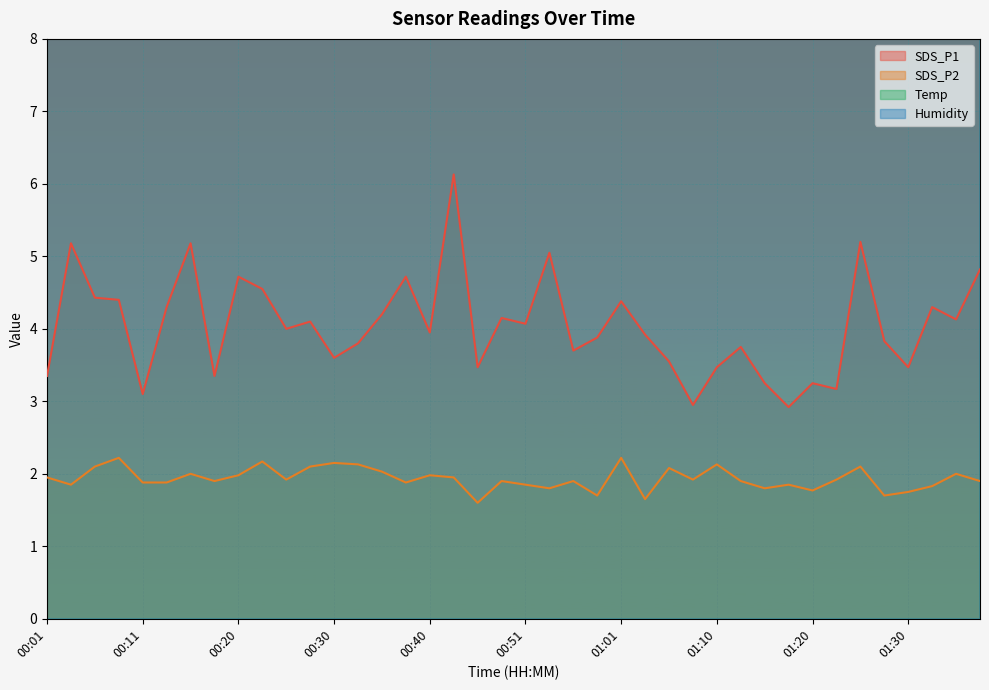

At which label does SDS_P2 reach its minimum?

00:46